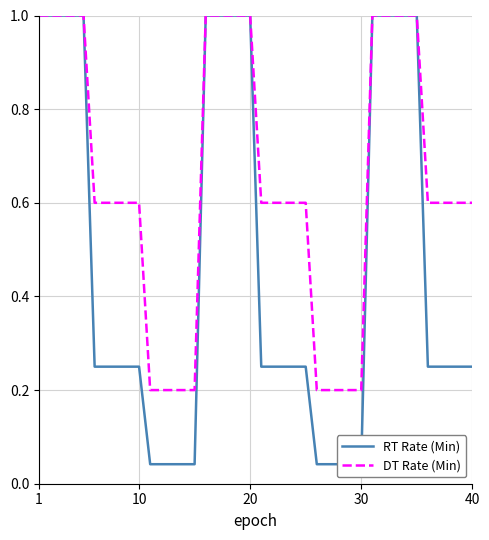

What is the average value of the RT Rate (Min) series?

0.5